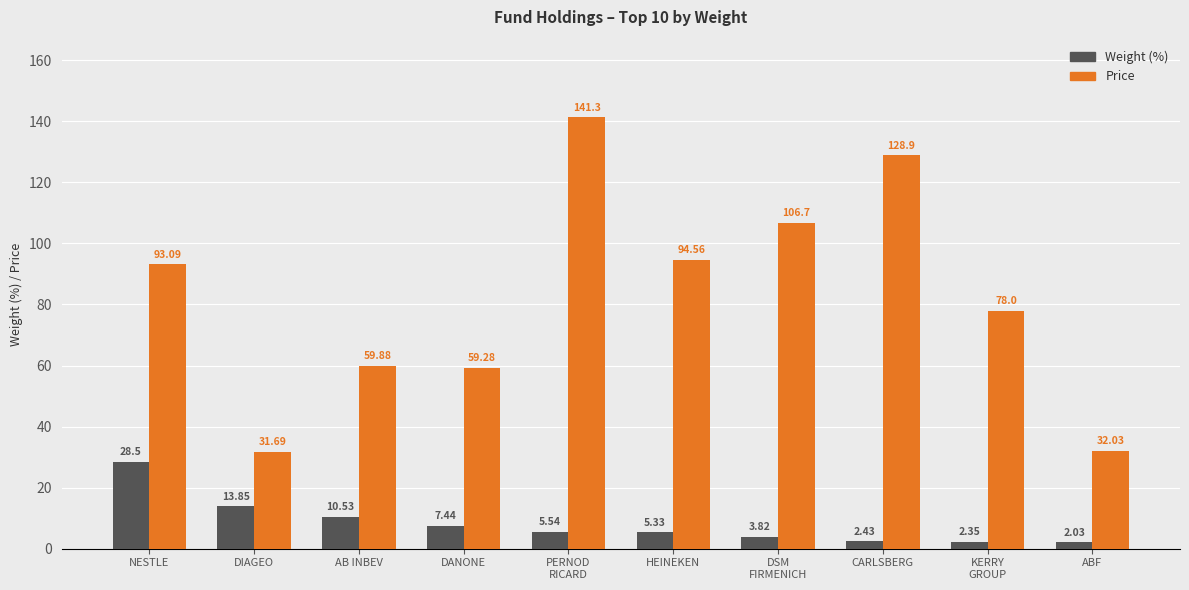

What is the approximate value of Price at PERNOD
RICARD?

141.3